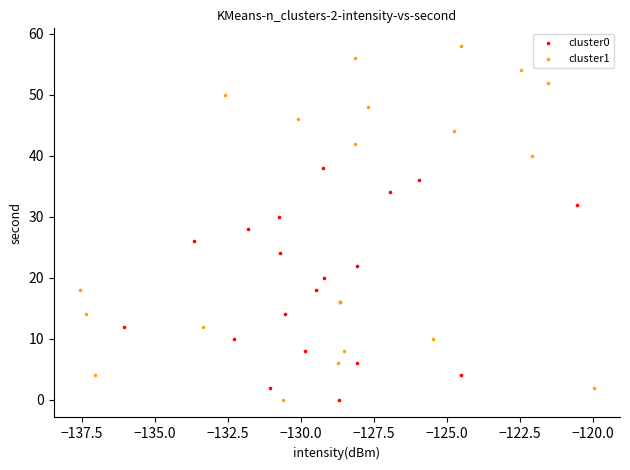

Which series has the widest spread of Y values?

cluster1